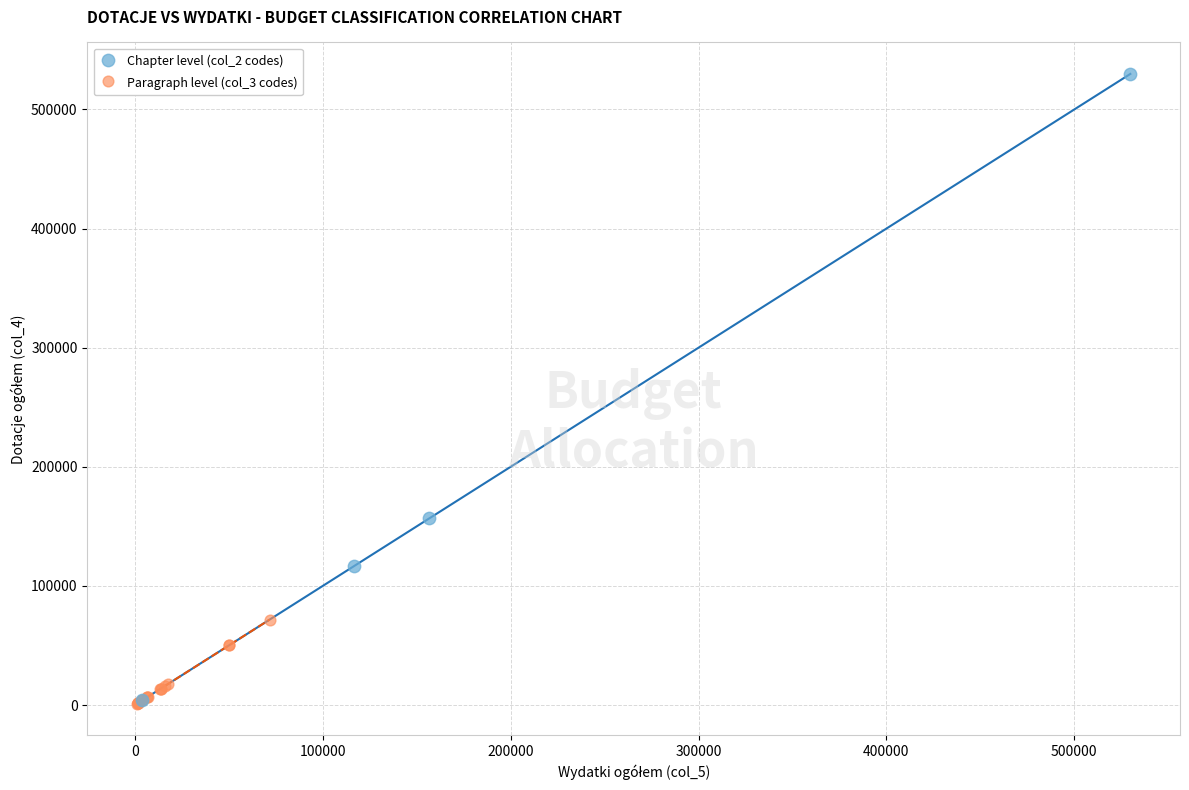

Which series contains the highest Y value?

Chapter level (col_2 codes)